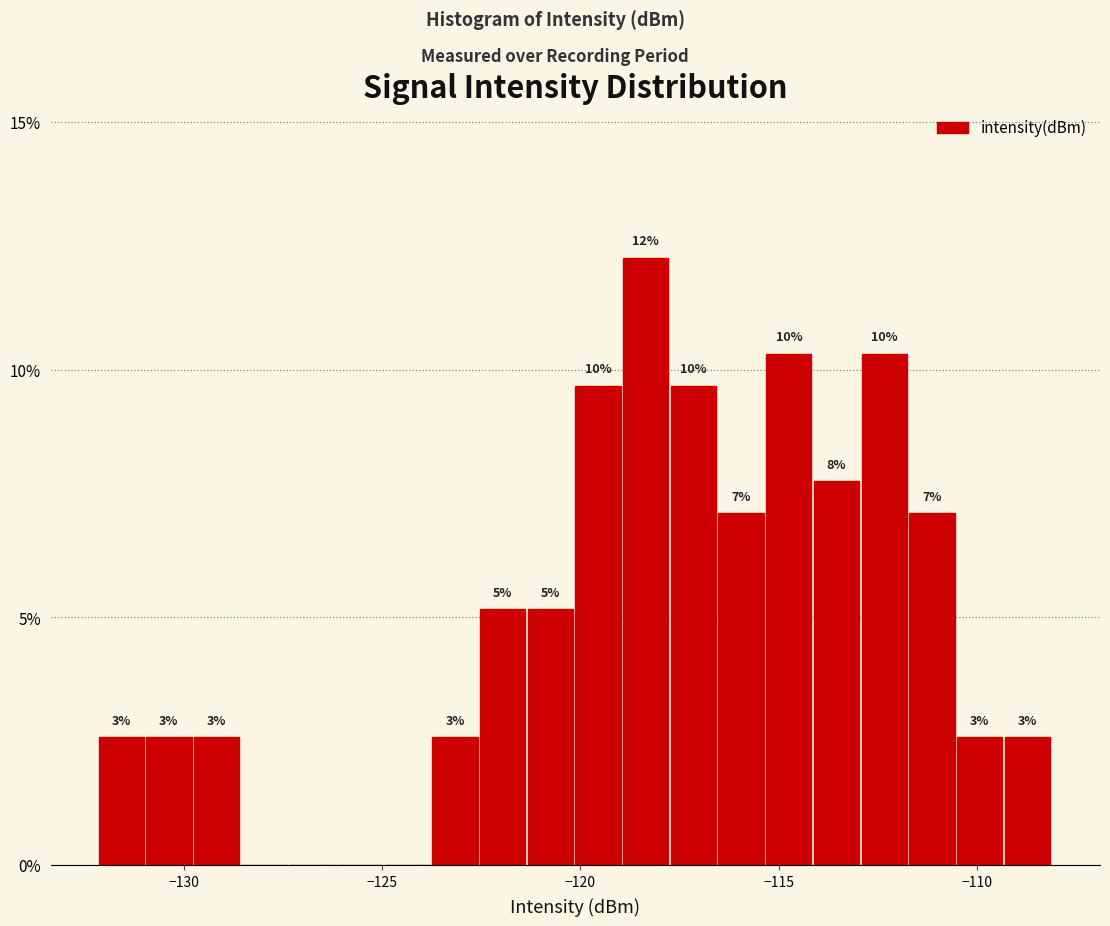

Around what value on the x-axis is the tallest bar? Give the approximate position of its centre, as read against the axis.

-118.5